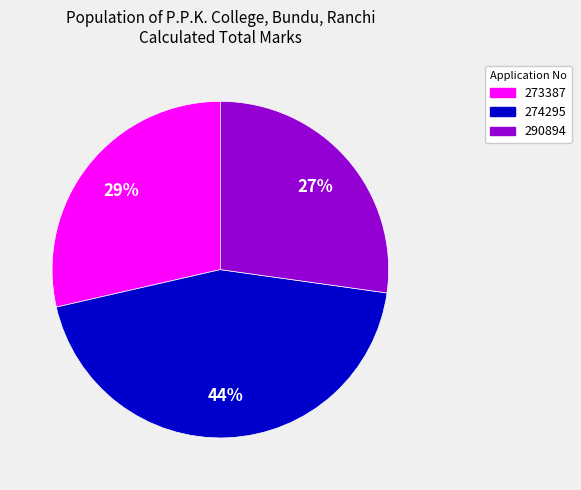

Is there any slice that represents more than half of the pie?

No